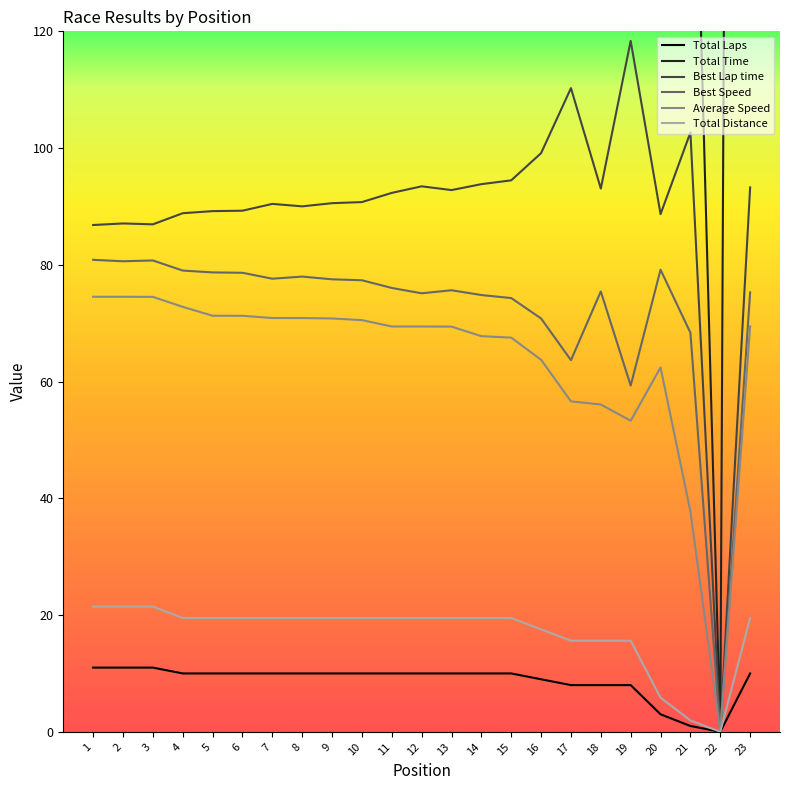

At 13, list the series in order from smallest to largest.

Total Laps, Total Distance, Average Speed, Best Speed, Best Lap time, Total Time